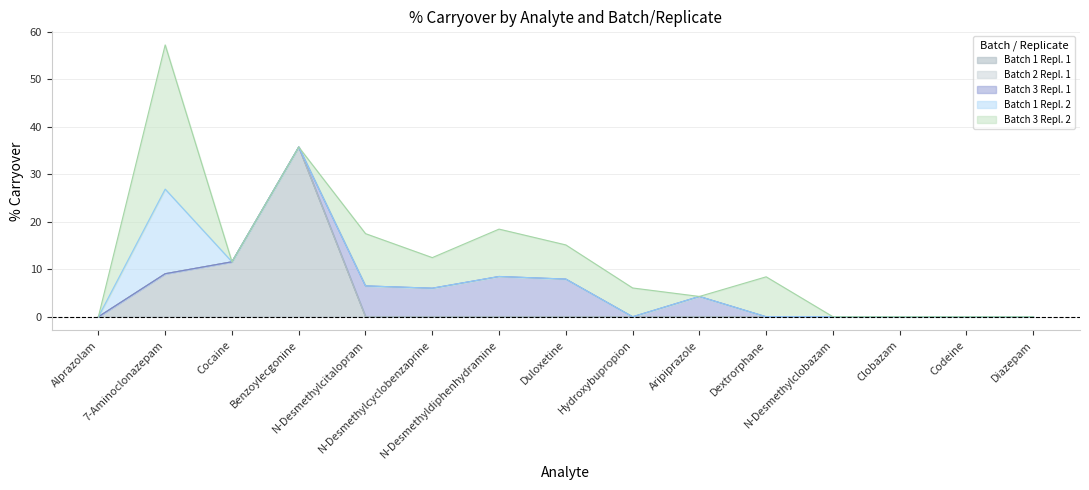

At how many categories does at least one series exceed 13?

2